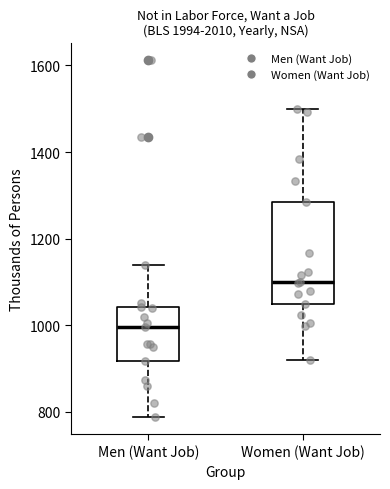

Where does the lower whisker of the box for Women (Want Job) end on the y-axis? The values are not printed on the chart, so give them approximately, as read against the axis.

920